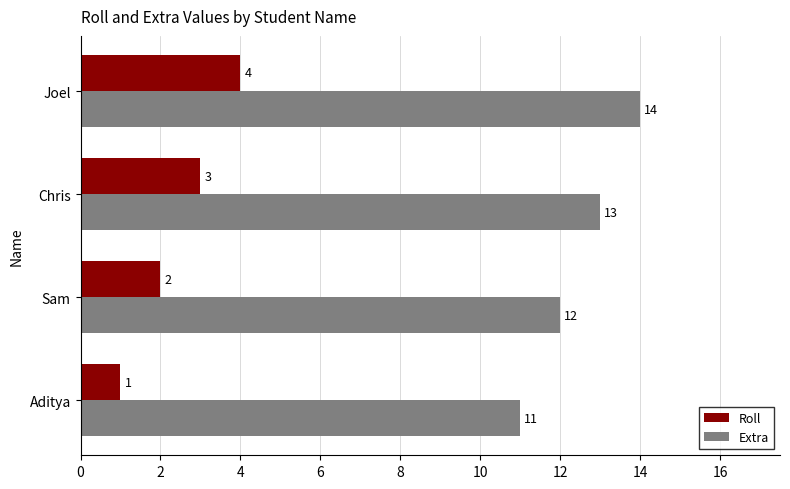

What is the difference between the highest and lowest values at Sam?

10